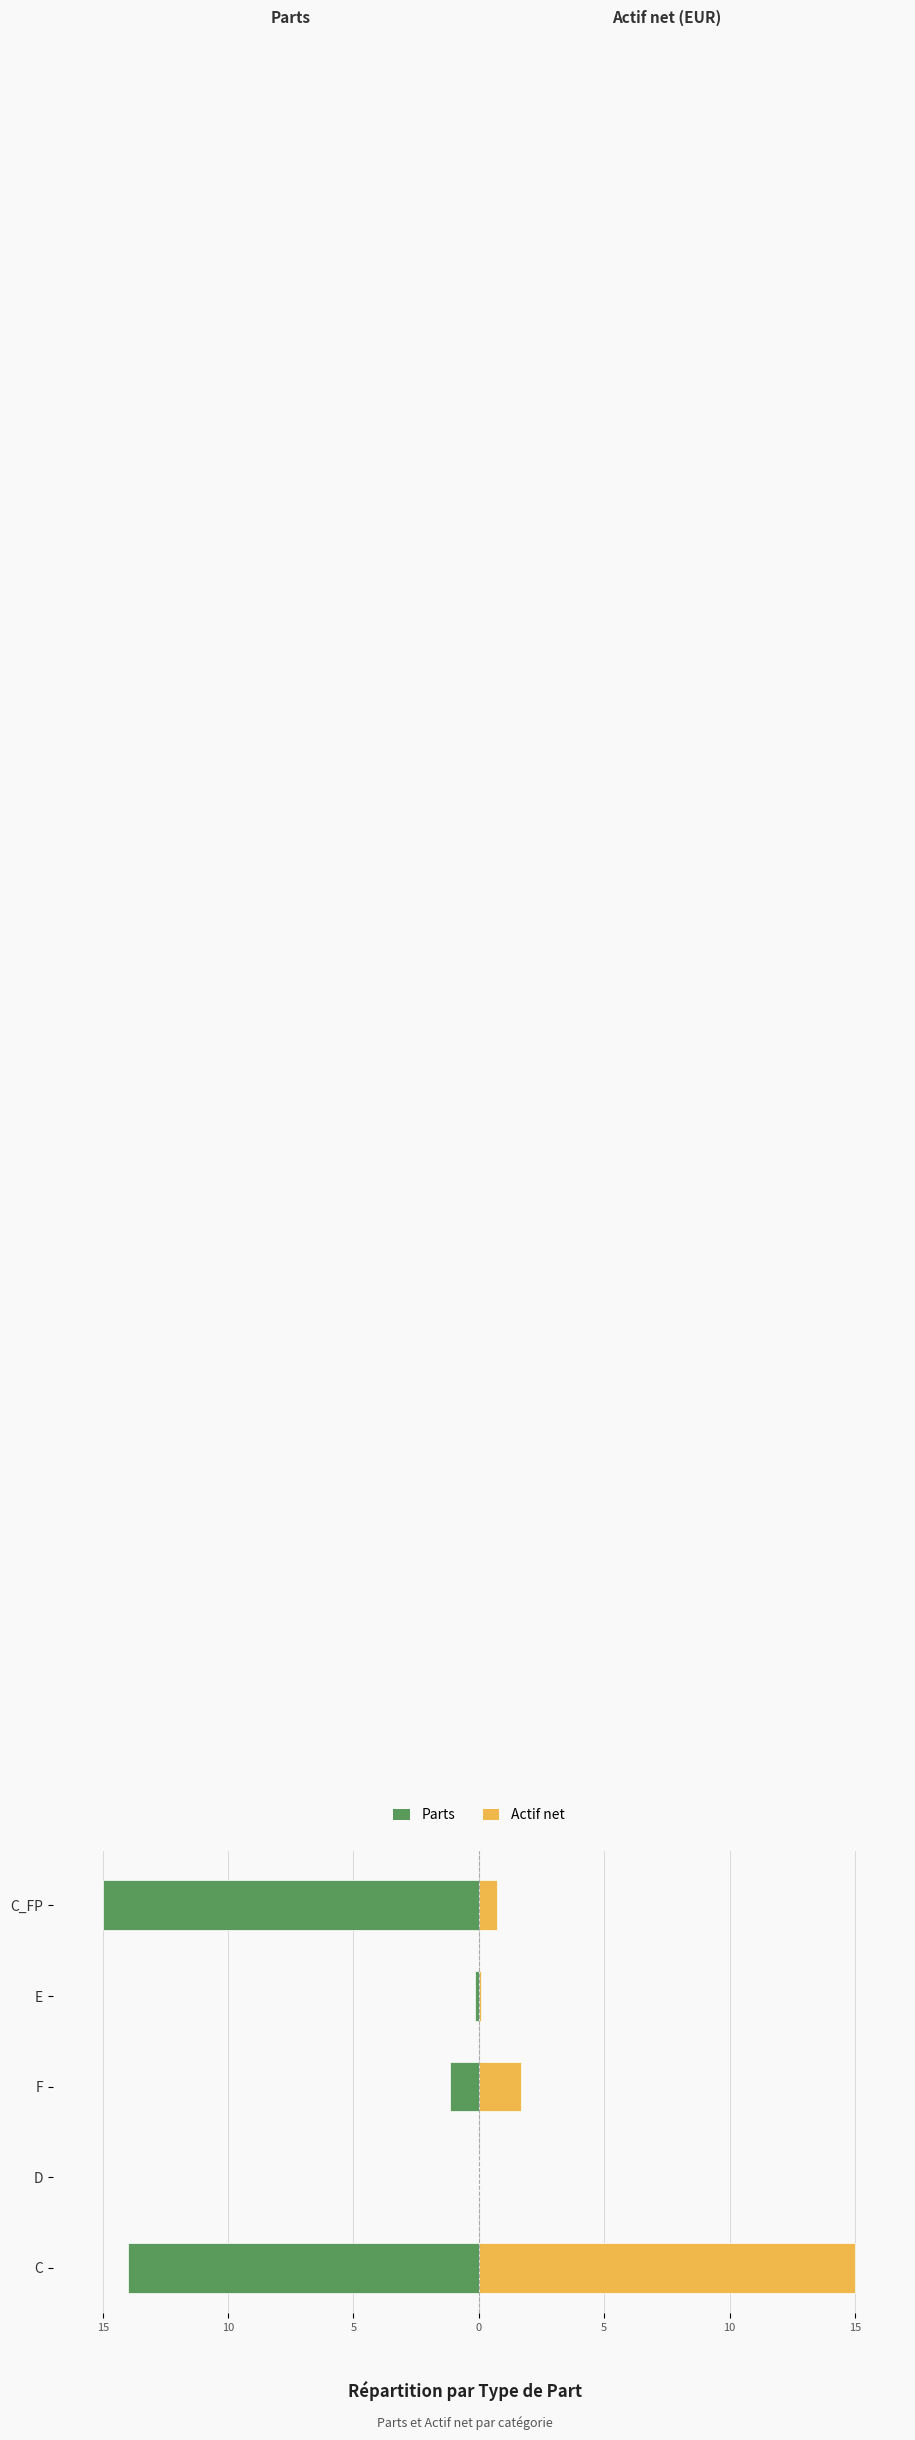

Reading left to right, what are all the values shown in this chart?

Parts: 15=-14.0	10=-0.0	5=-1.1	0=-0.1	5=-15.0
Actif net: 15=15.0	10=0.0	5=1.7	0=0.1	5=0.7